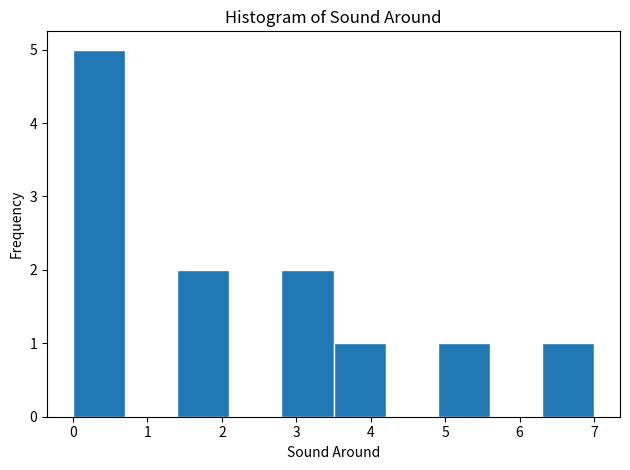

What is the height of the bar covering 3.5 to 4.2 on the x-axis? The values are not printed on the chart, so give them approximately, as read against the axis.

1